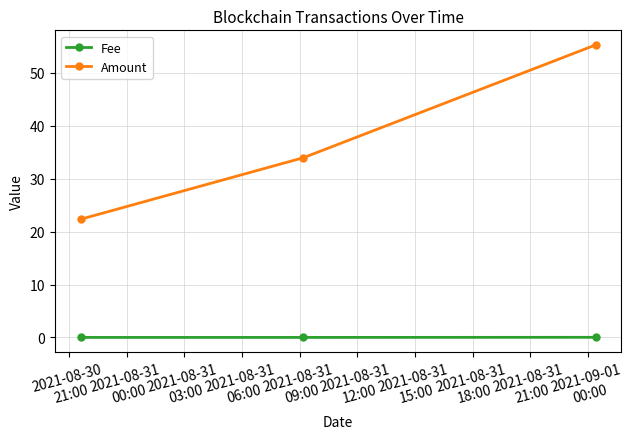

At how many categories does at least one series exceed 50?

1